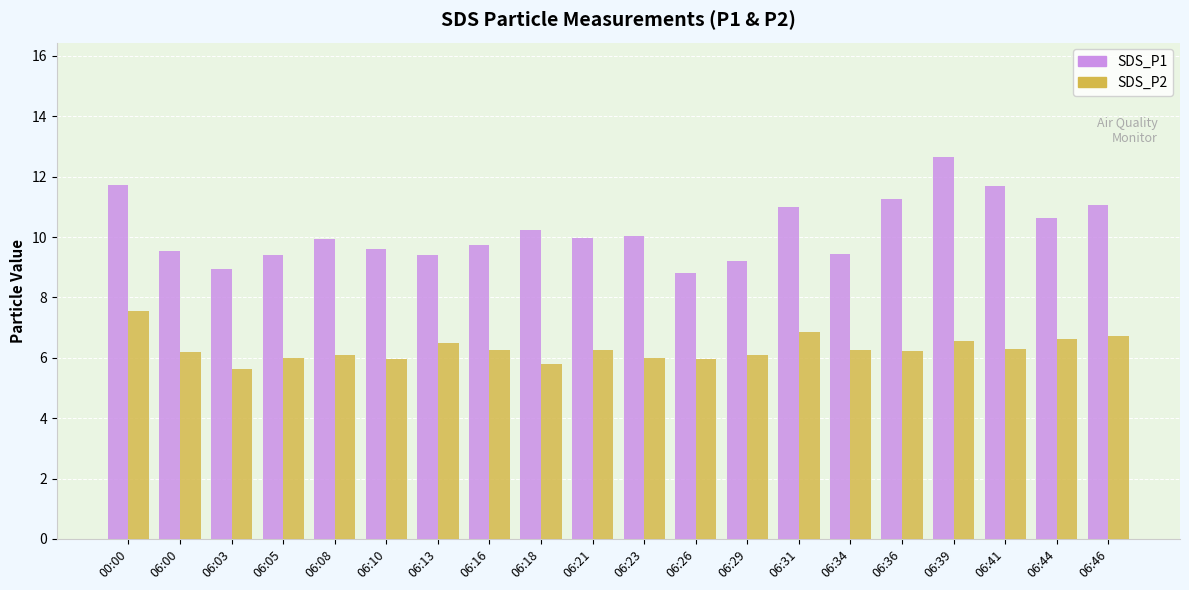

True or false: SDS_P1 has a value of 13.3 at 06:03.

False